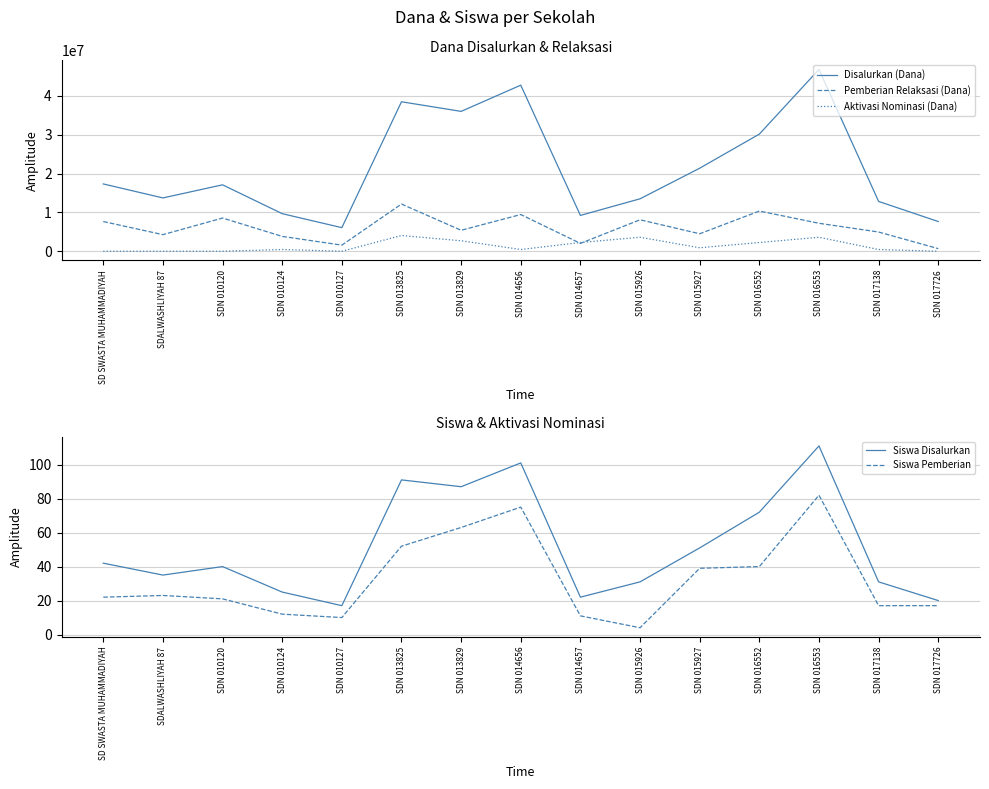

Between SDN 016553 and SDN 017726, which series saw the biggest shift?

Disalurkan (Dana)